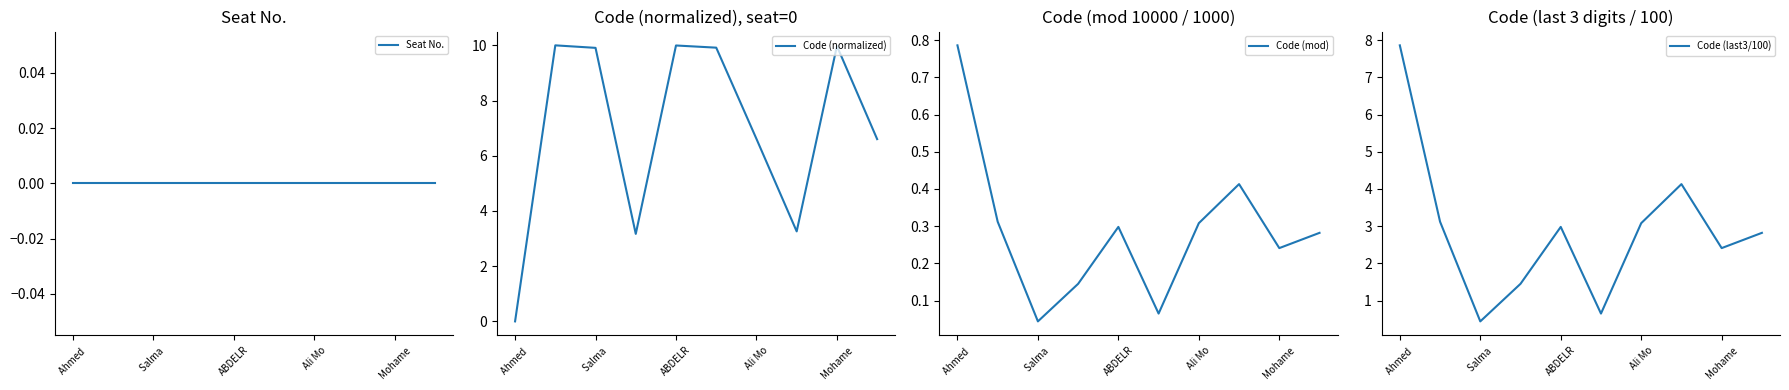

Is it true that Code (normalized) equals 6.6 at Ali Mo?

True